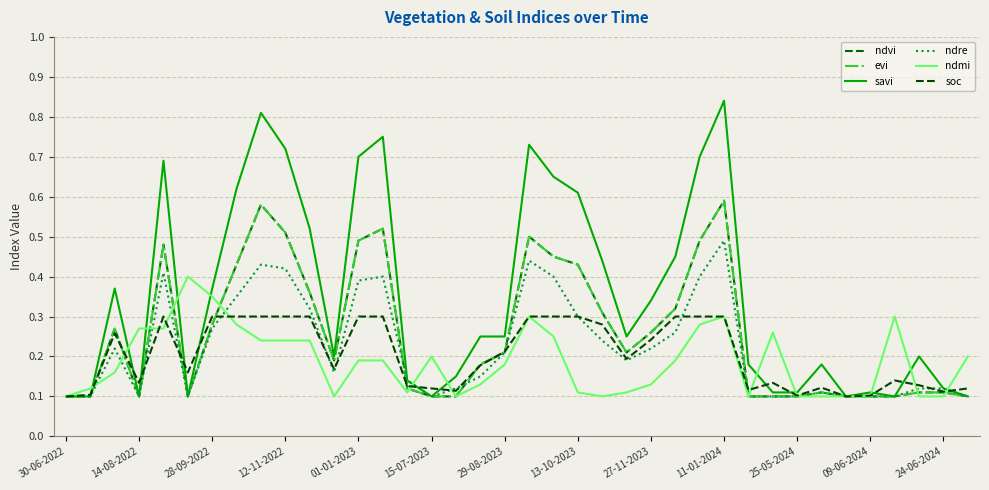

Which category has the highest value in the ndvi series?

11-01-2024